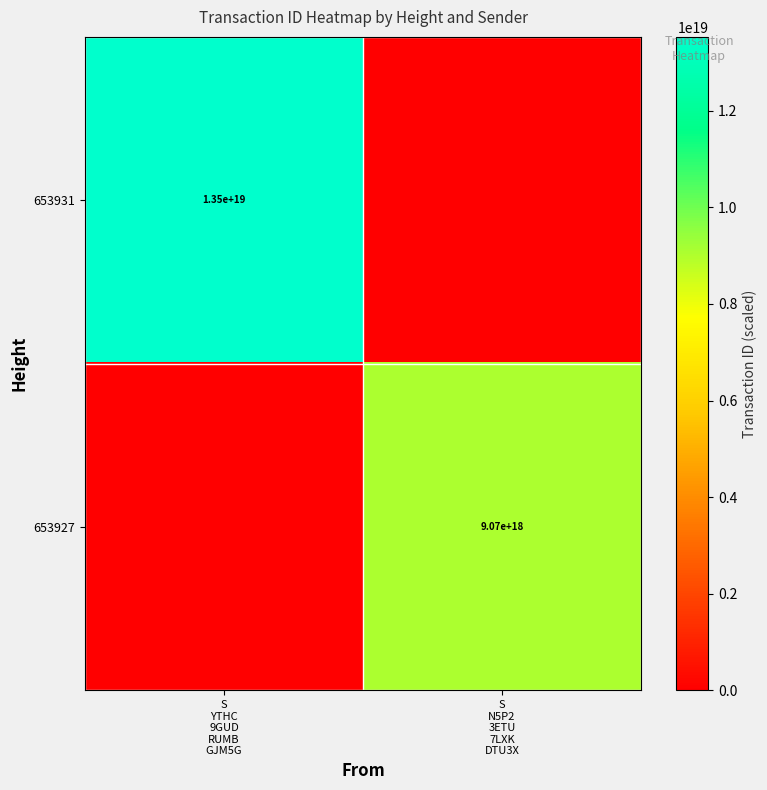

At which label is 653927 closest to 4536430236304908800?

S YTHC 9GUD RUMB GJM5G